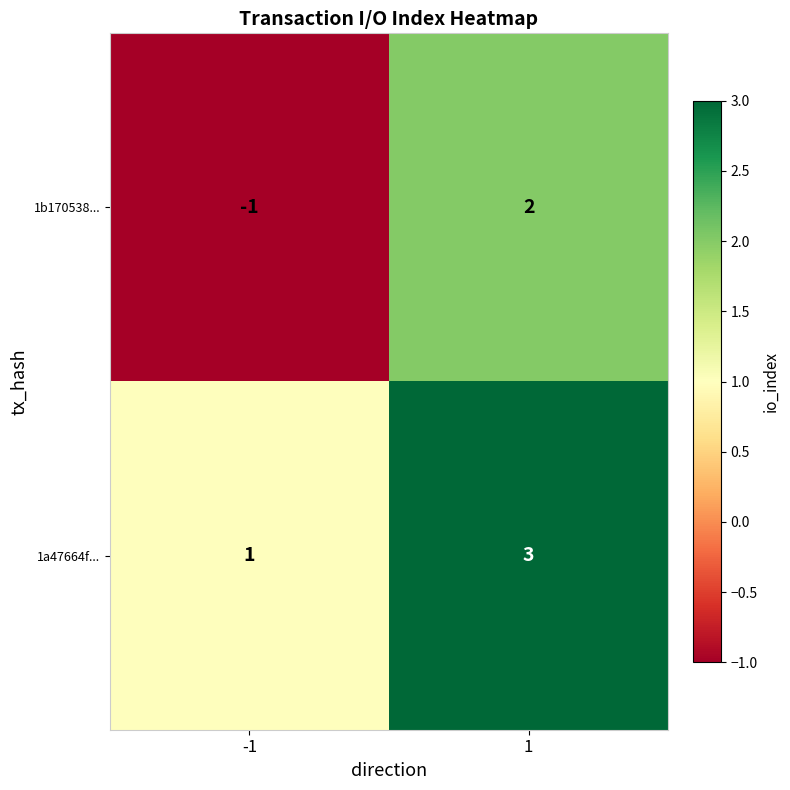

What is the sum of all 1a47664f... values?

4